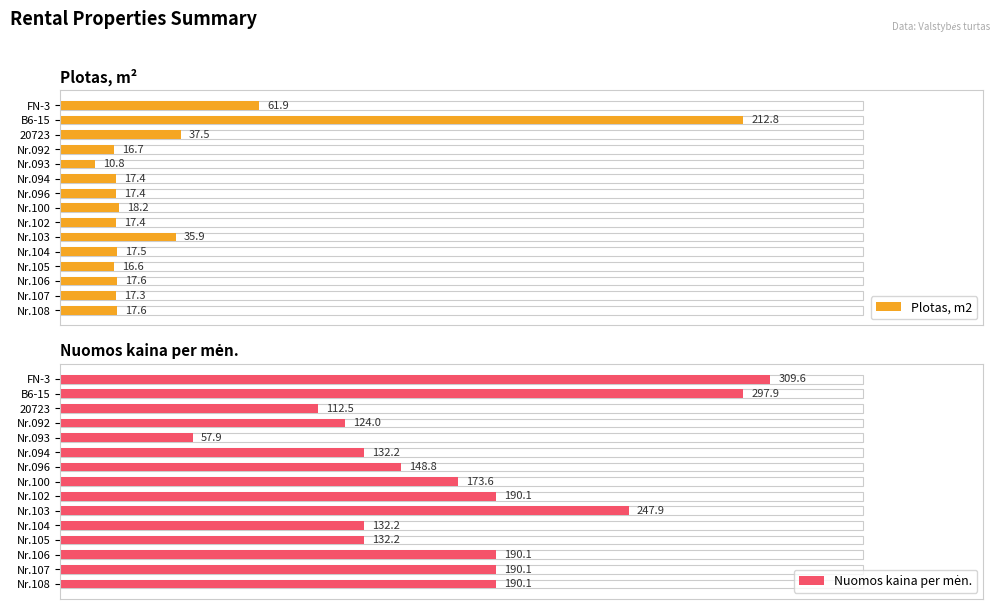

What is the difference between the second highest and second lowest values in the Nuomos kaina per mėn. series?

185.4